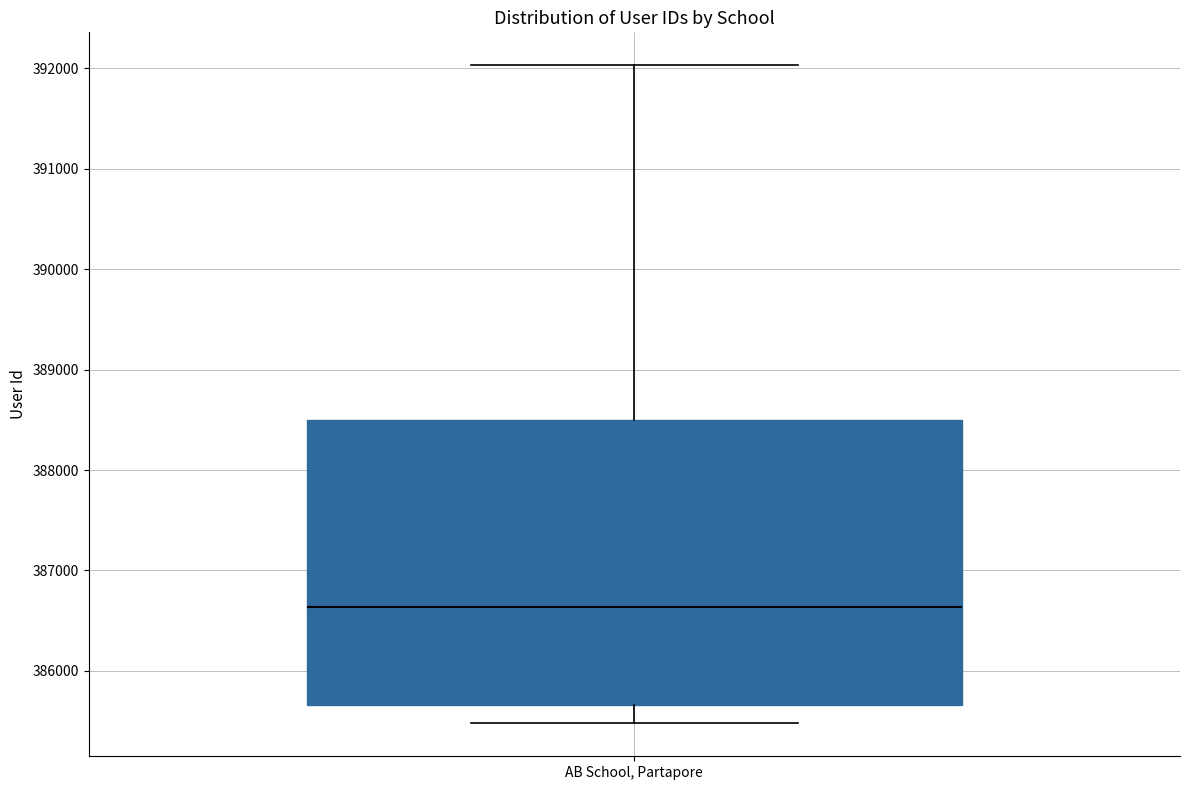

Where does the upper whisker of the box for AB School, Partapore end on the y-axis? The values are not printed on the chart, so give them approximately, as read against the axis.

392000